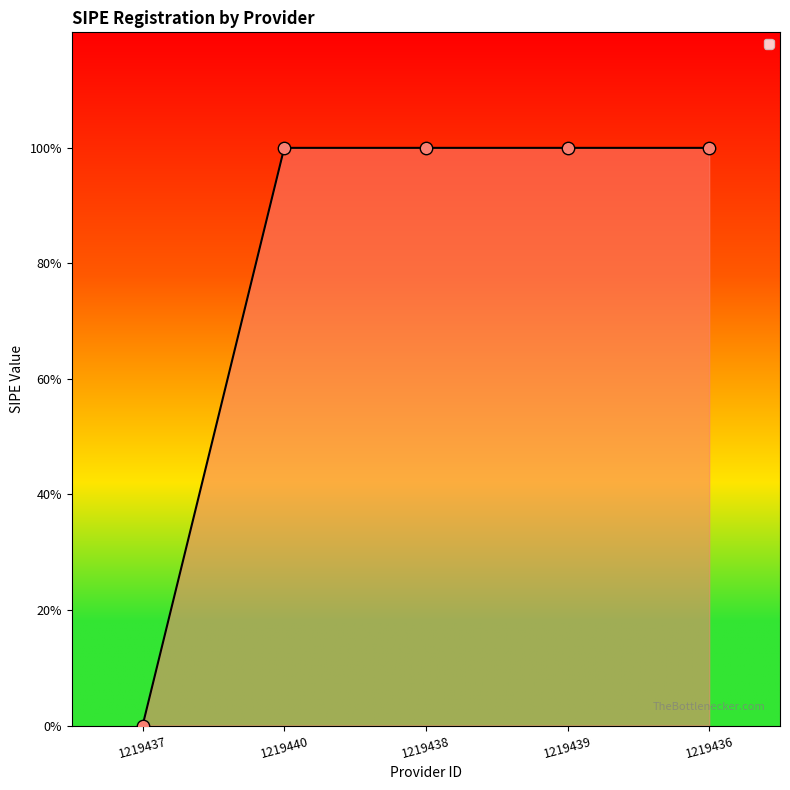

Between 1219436 and 1219439, which is larger?

1219436